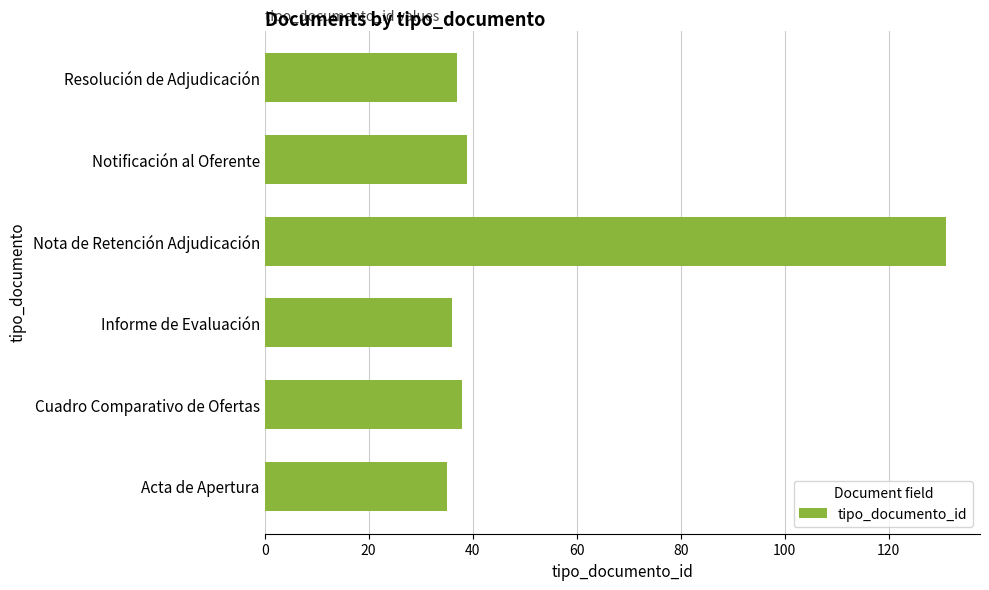

At which category does the chart reach its peak across all series?

Nota de Retención Adjudicación